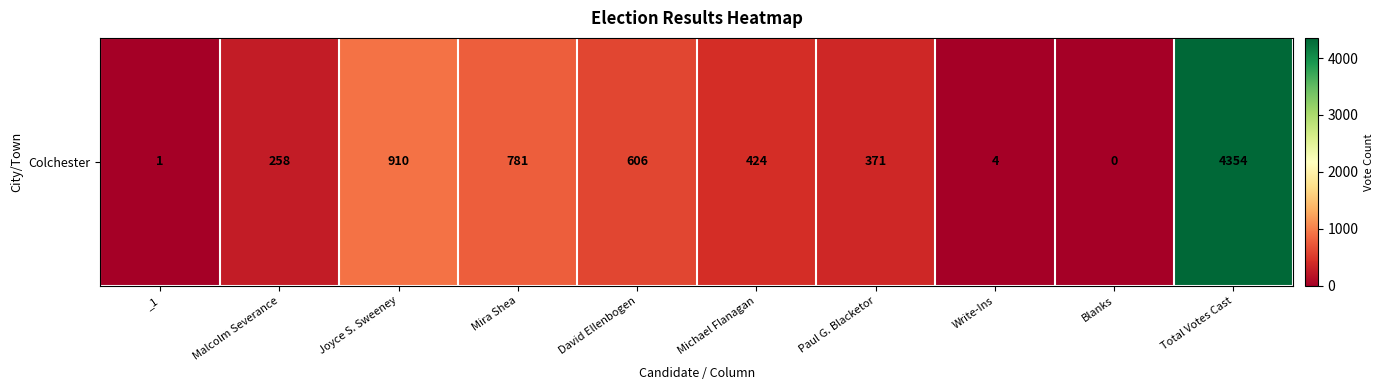

What is the change in value from David Ellenbogen to Total Votes Cast?

+3748